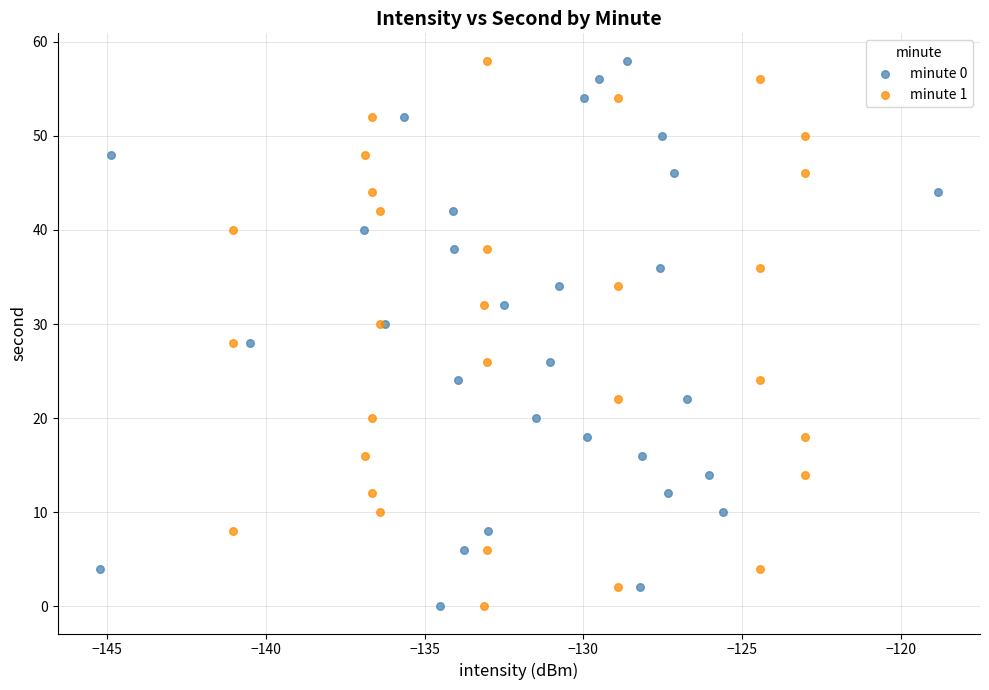

What are all the series names shown in the legend?

minute 0, minute 1